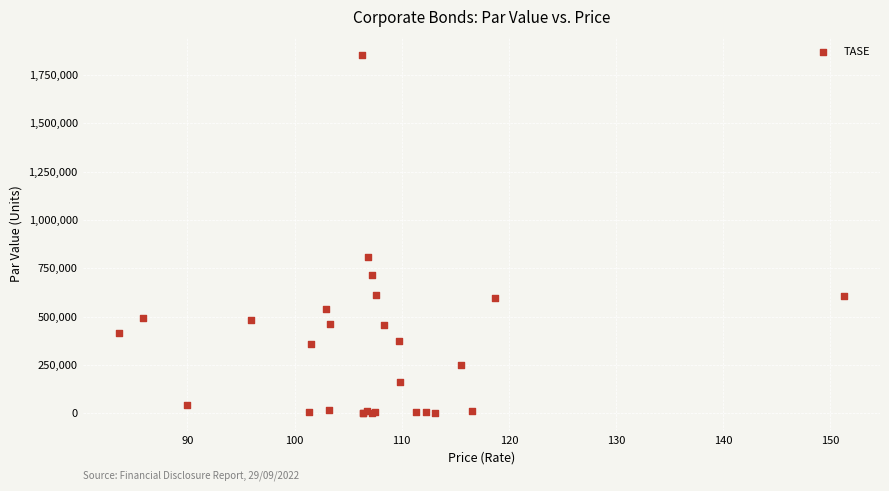

What Y value in the scatter plot is closest to 927289?

808000.0